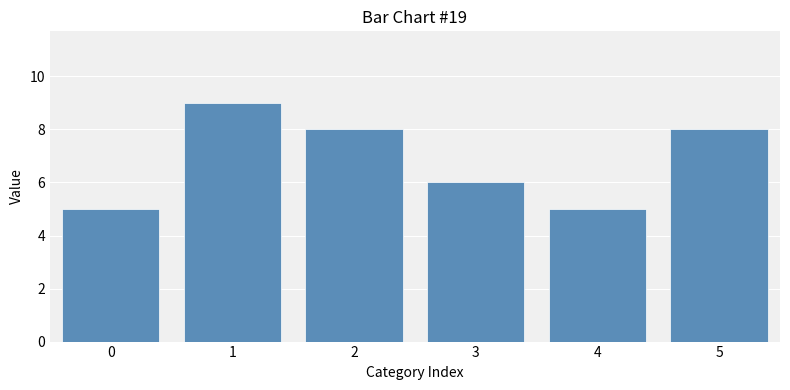

Which has a higher value, 4 or 3?

3